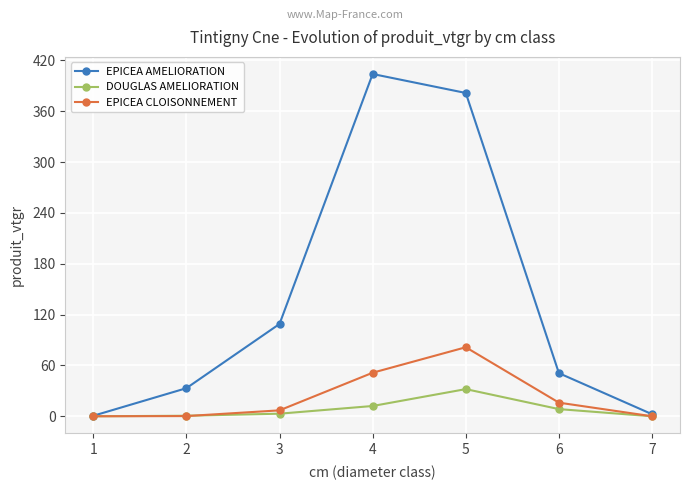

Which series has the largest total across all categories?

EPICEA AMELIORATION